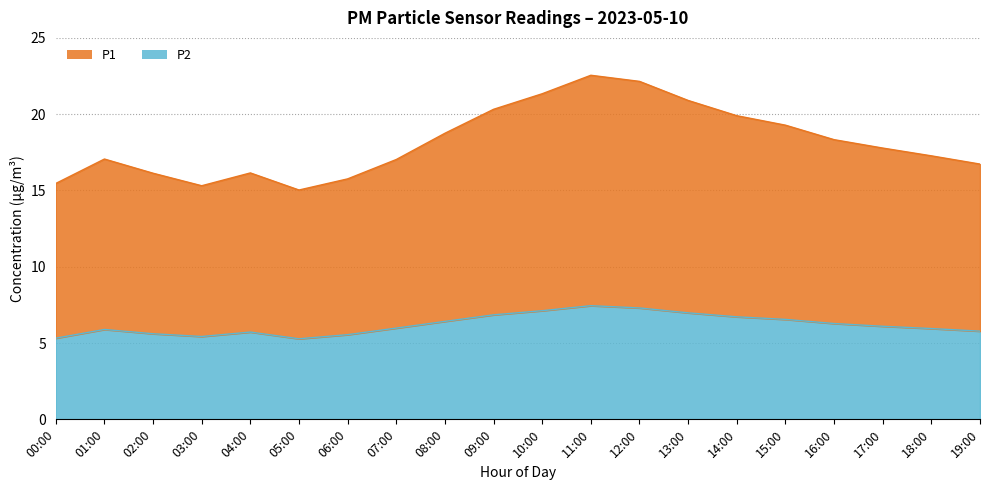

How many interior local peaks does the P2 series have?

3